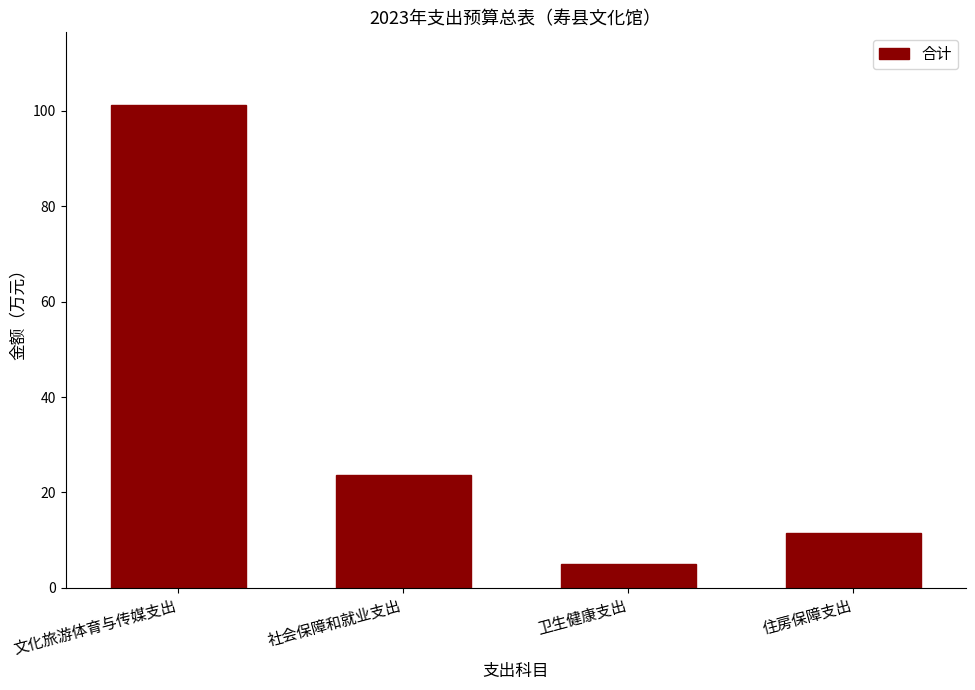

Reading right to left, transcribe all the data shown in this chart.

11.6	5.0	23.7	101.3